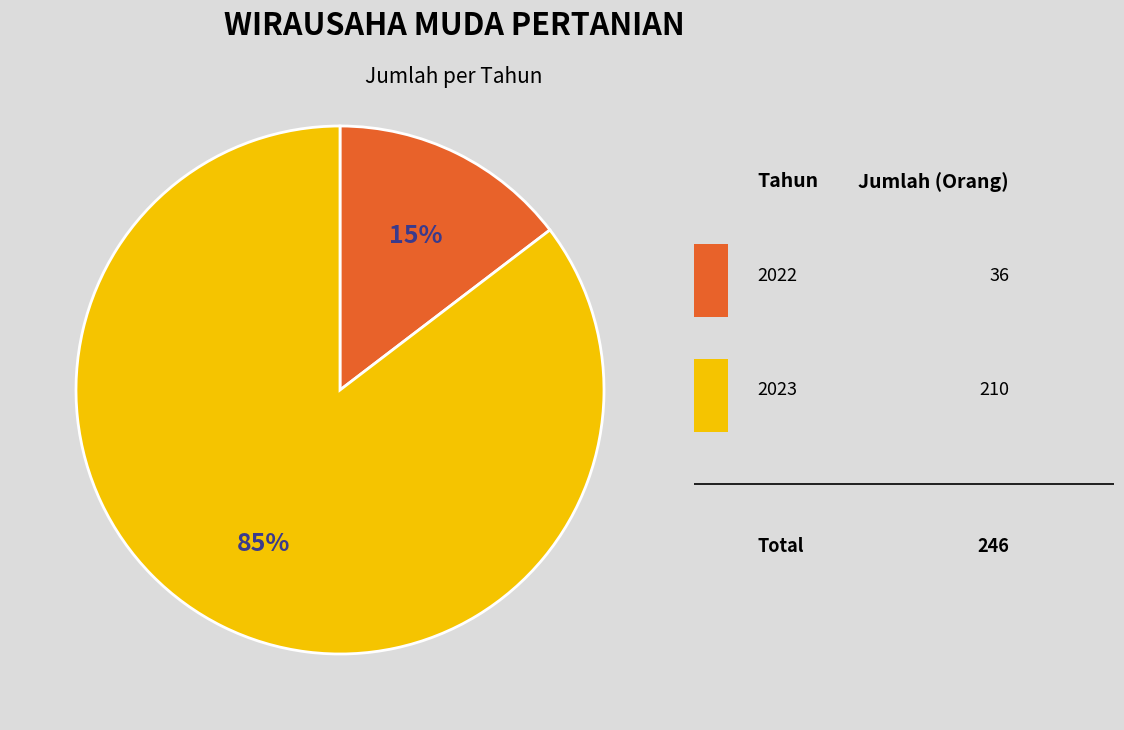

Is there any slice that represents more than half of the pie?

Yes